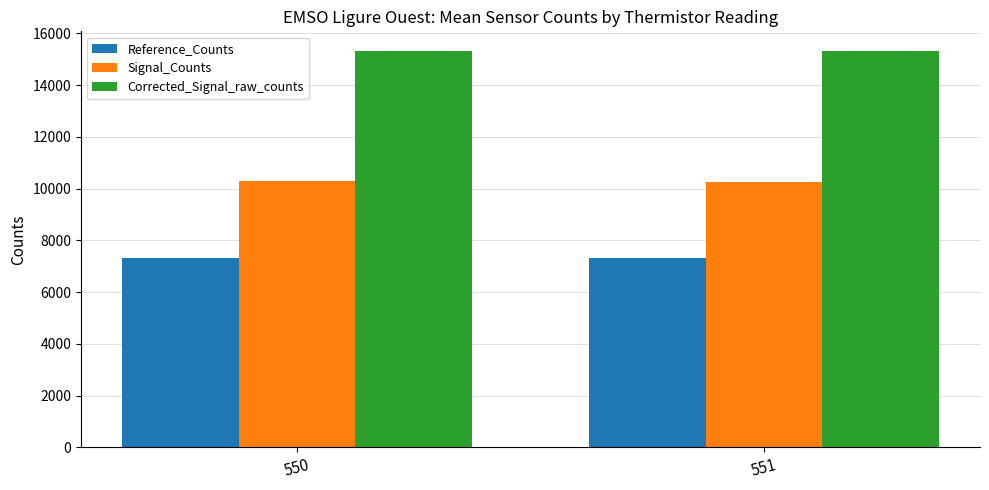

What is the spread (max minus min) of values at 551?

7979